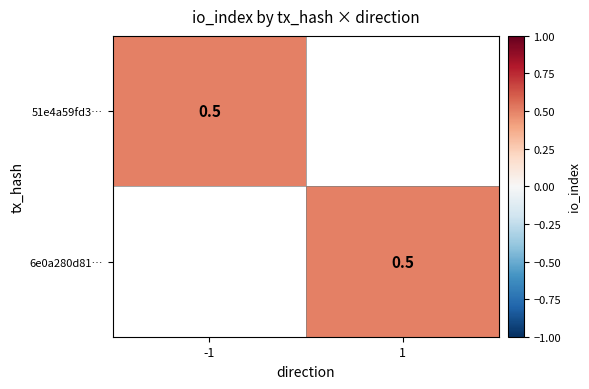

List the series in order of their peak value, highest first.

6e0a280d81ef205df138b3c12ac084a9591e291, 51e4a59fd3702ab255d24e953c30096c141f7e4